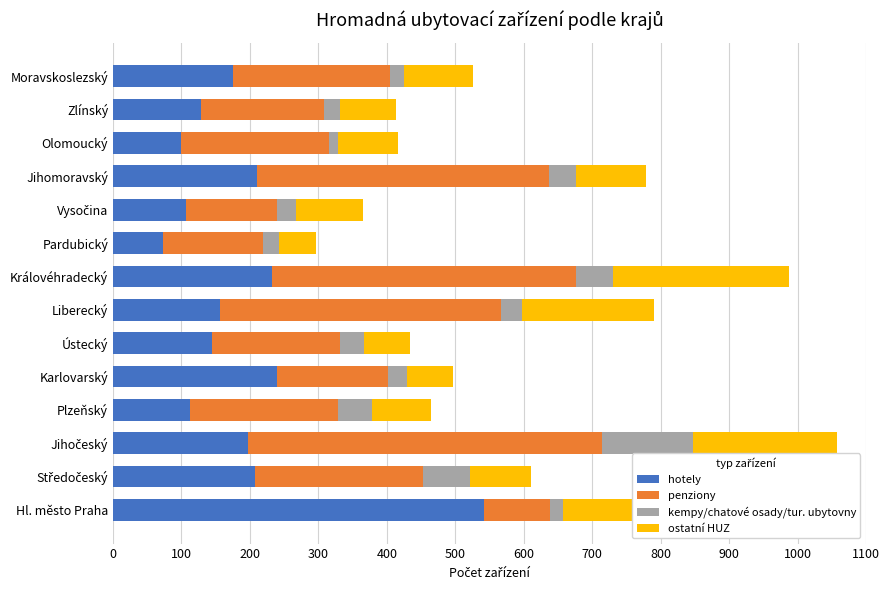

How many distinct data groups are displayed?

4